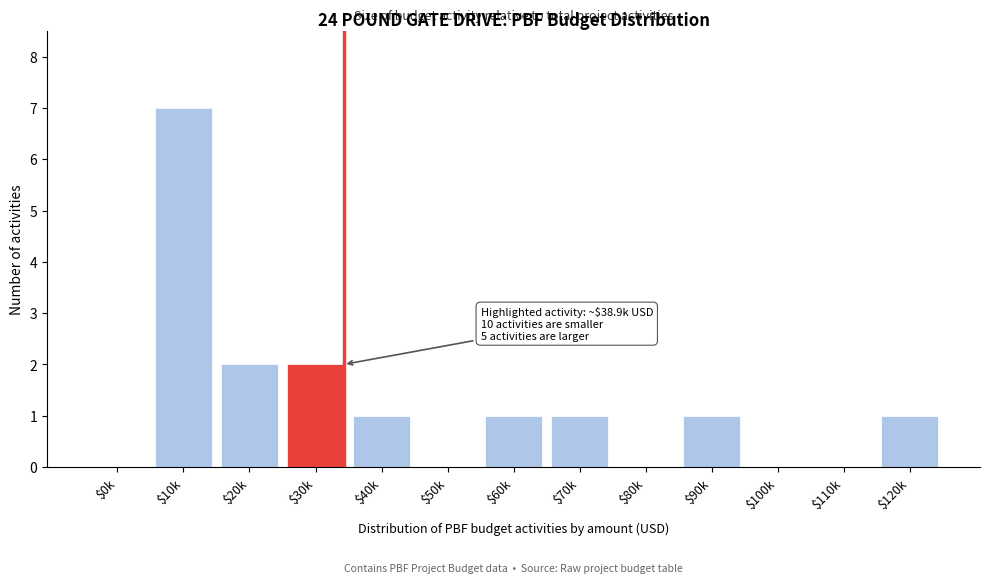

True or false: the data shows 1 at $30k.

False